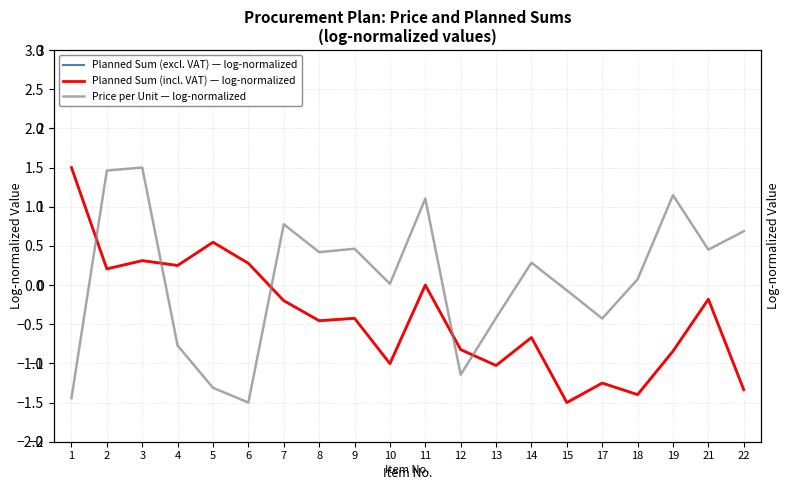

True or false: Planned Sum (excl. VAT) — log-normalized has a value of -1.0 at 13.

True